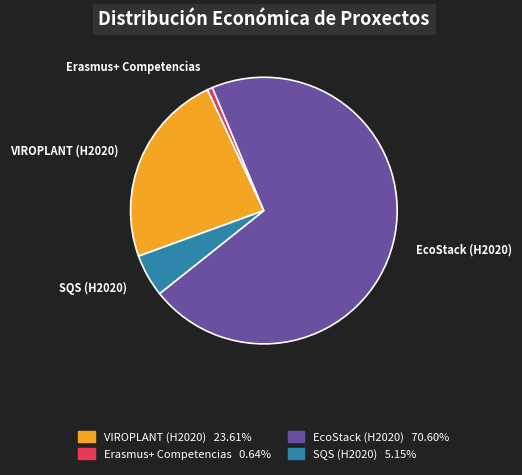

Combined, do SQS (H2020) and VIROPLANT (H2020) account for over 50%?

No